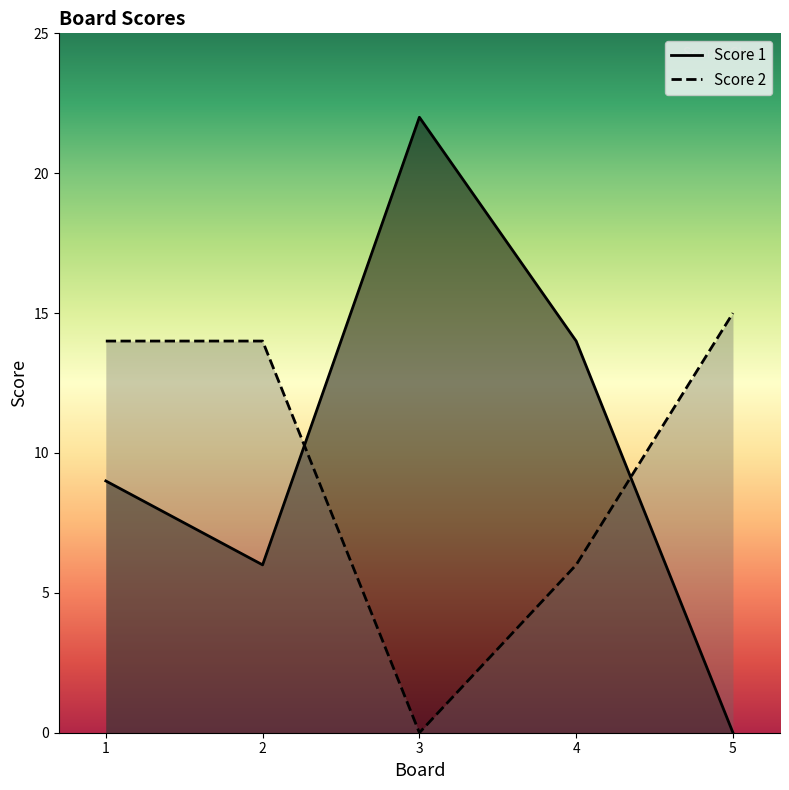

How many values in the Score 1 series are below 9?

2